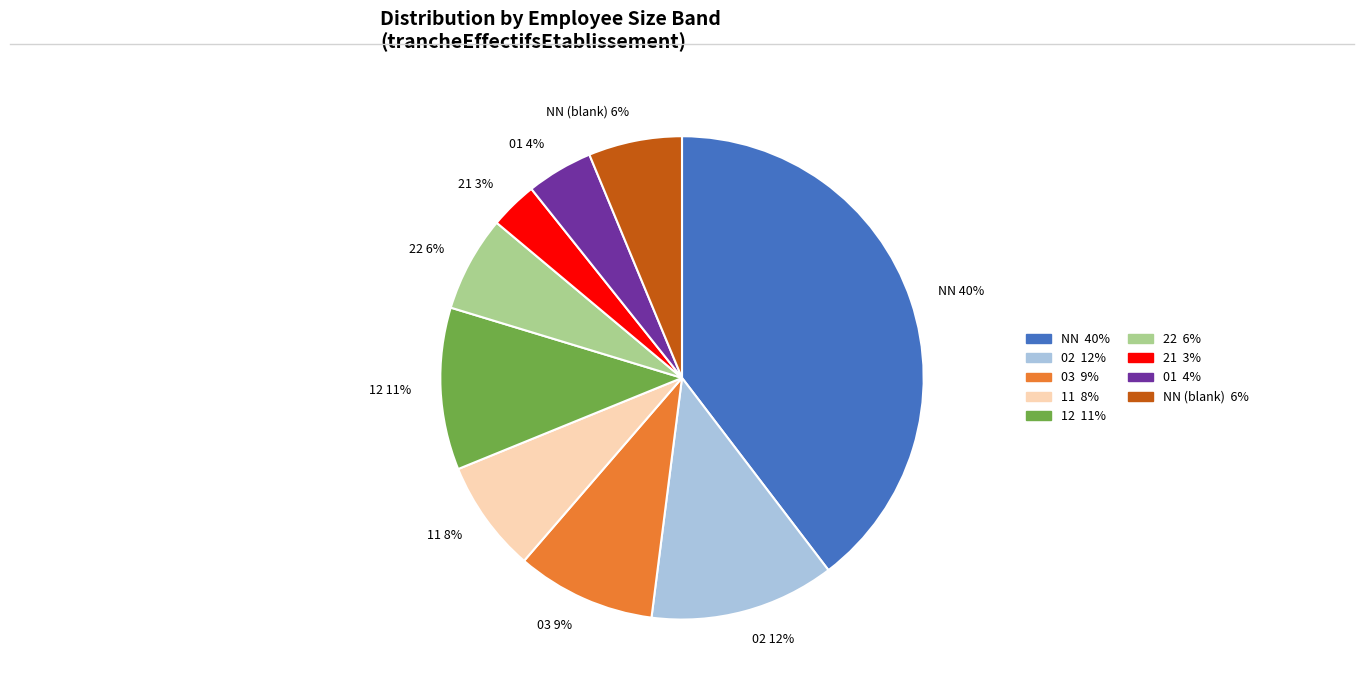

What percentage is the 02 slice, to the nearest percent?

12%